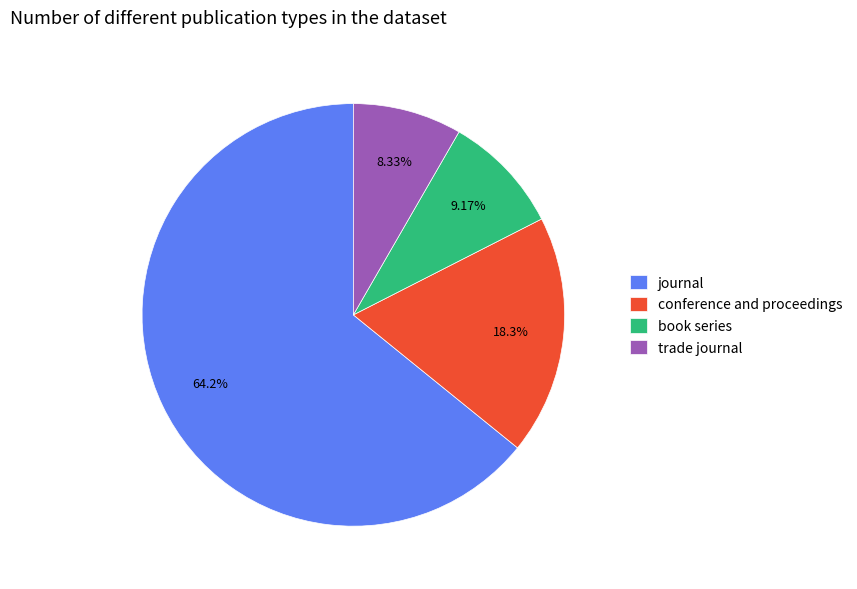

Rank the categories by value from lowest to highest.

trade journal, book series, conference and proceedings, journal